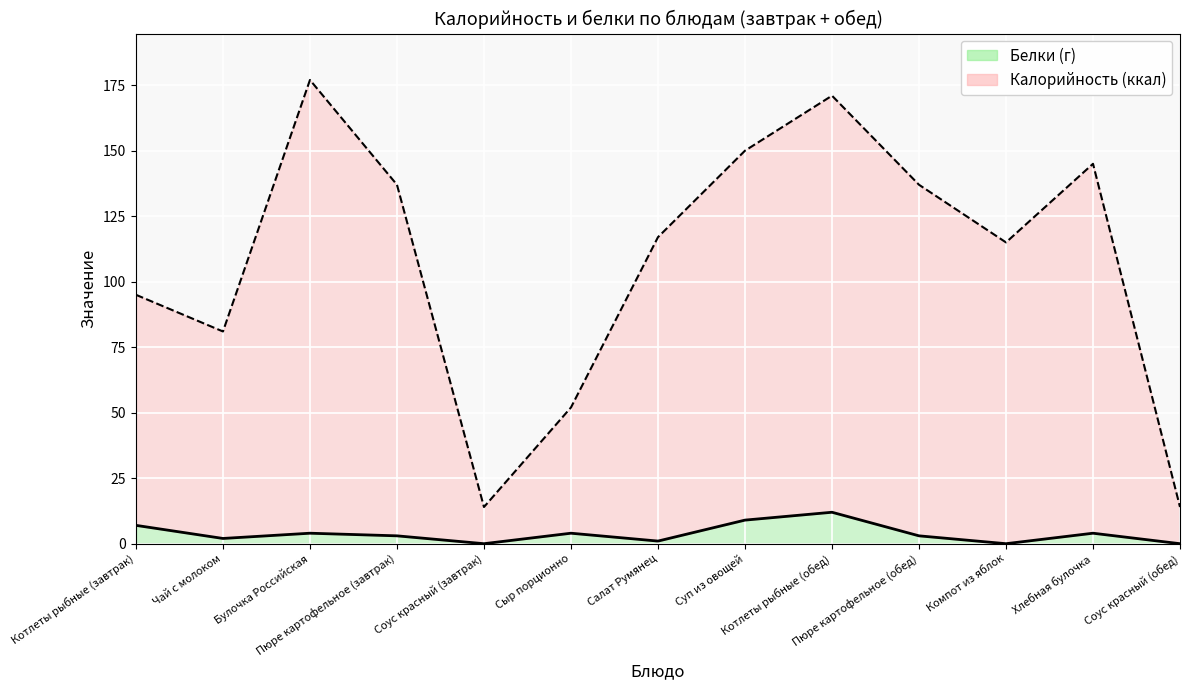

What is the maximum value for Белки?

12